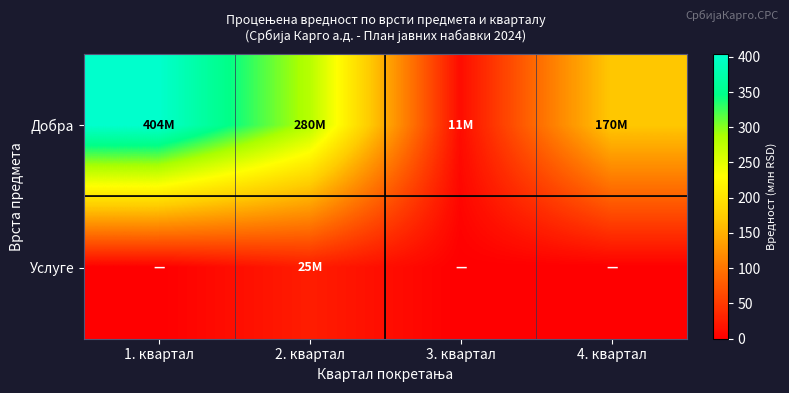

Rank the series at 4. квартал from highest to lowest value.

Добра, Услуге